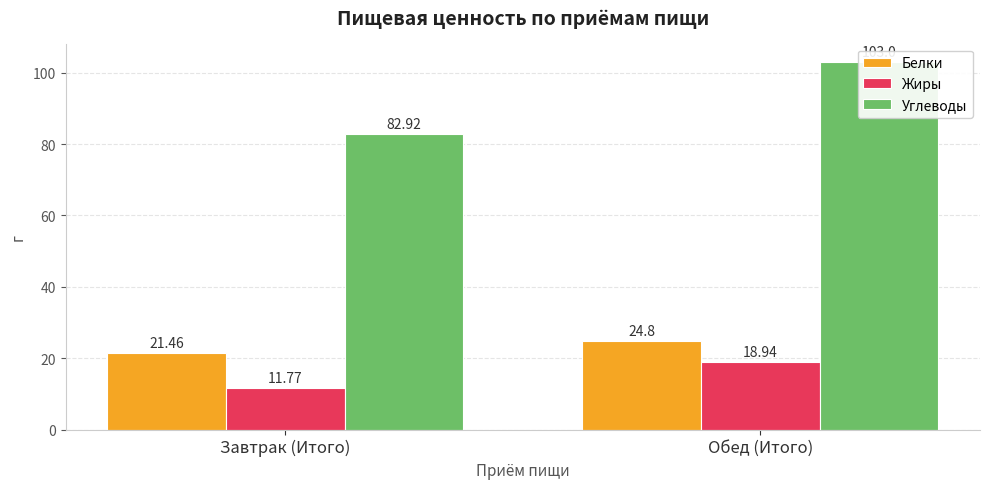

What is the sum of all Жиры values?

30.7